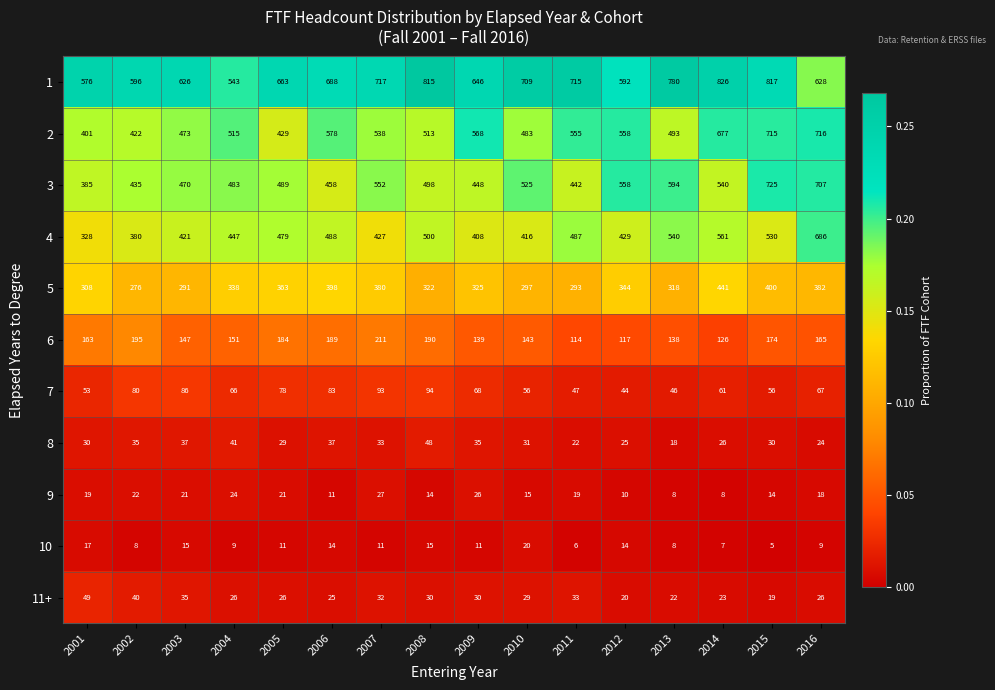

What is the greatest value displayed?

826